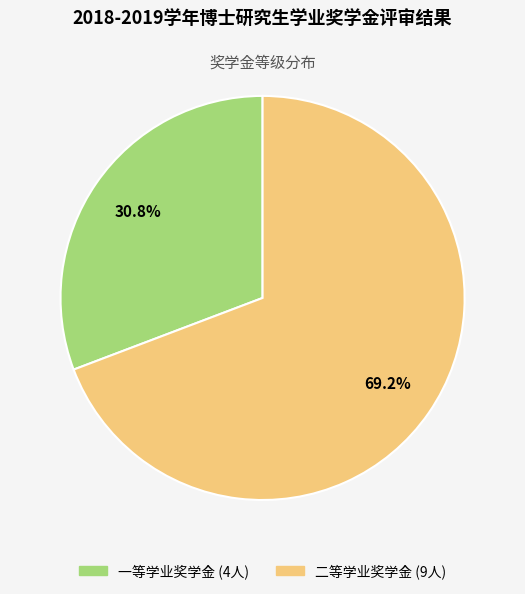

Is 一等学业奖学金 the majority of the pie?

No